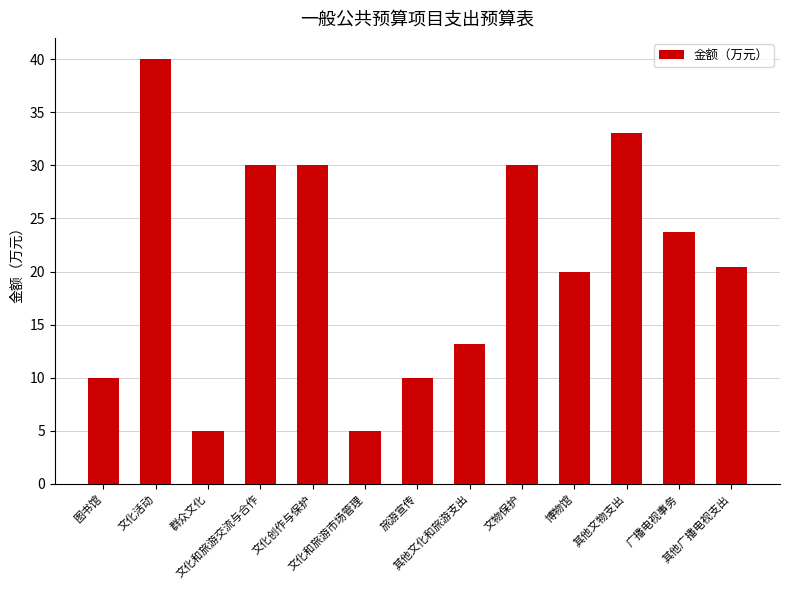

Does the chart contain stacked bars?

No